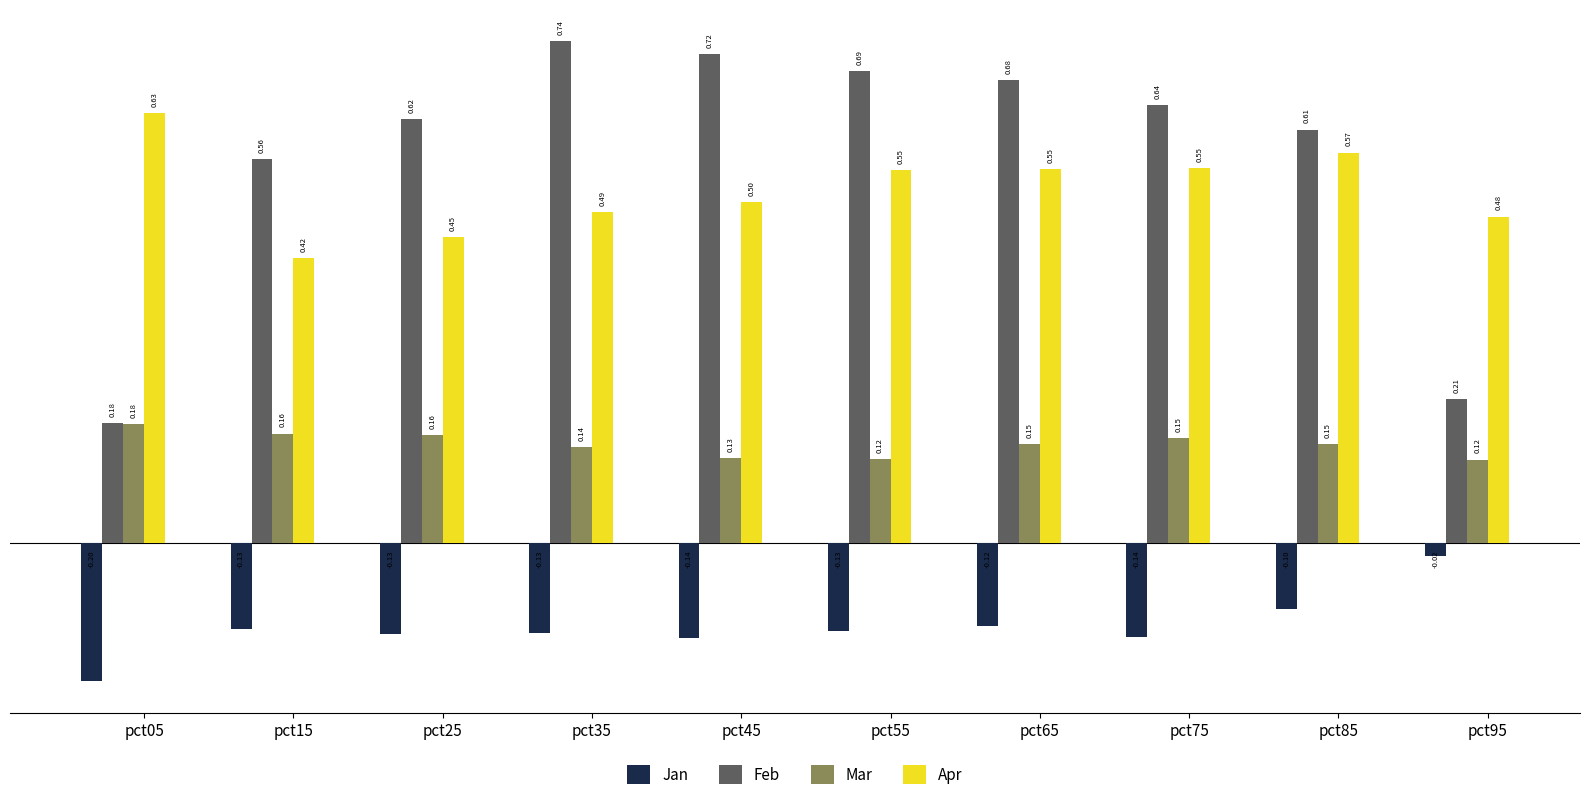

What is the value of the Jan bar at the 5th from the left?

-0.1